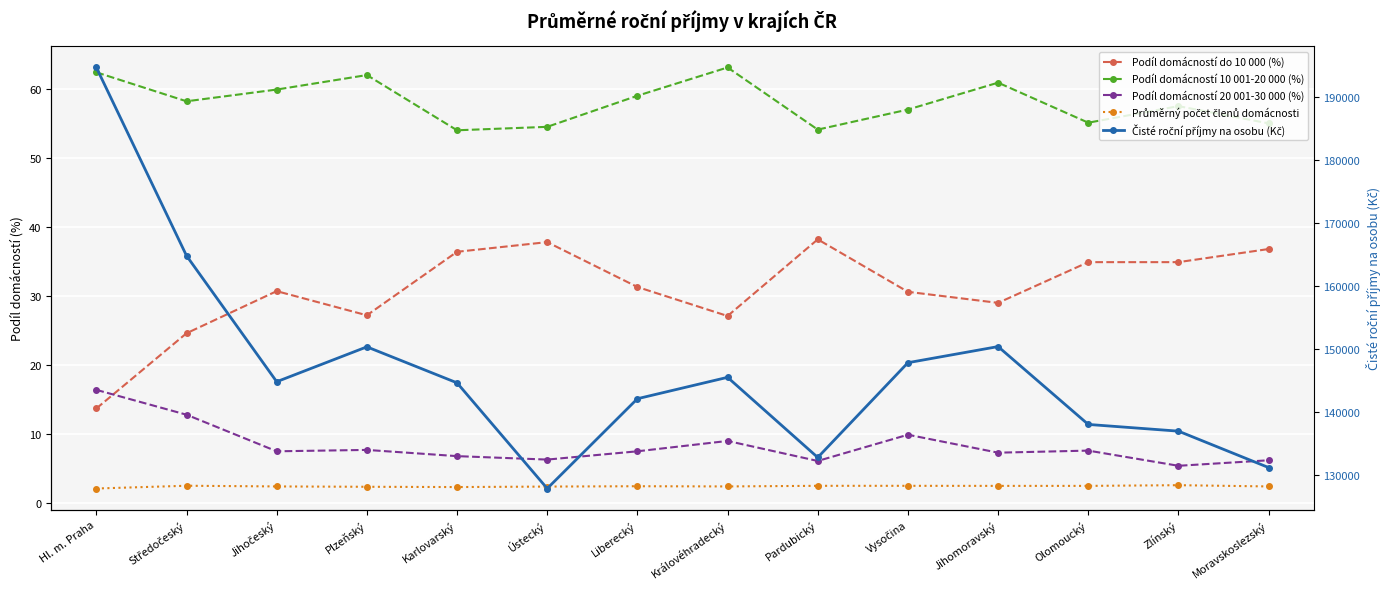

Read the Podíl domácností do 10 000 (%) value at Olomoucký.

34.9